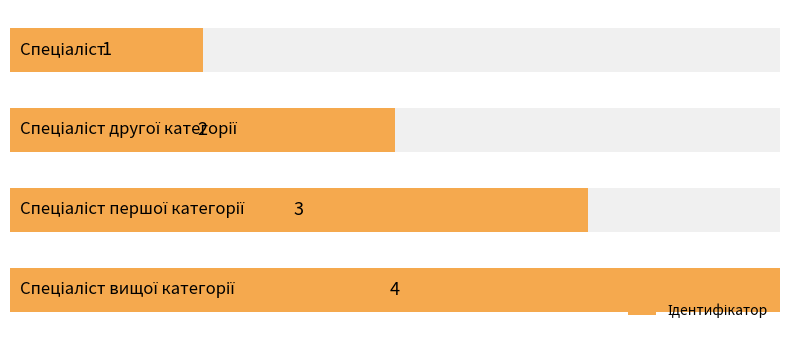

Reading left to right, what are all the values shown in this chart?

0=1	1=2	2=3	3=4